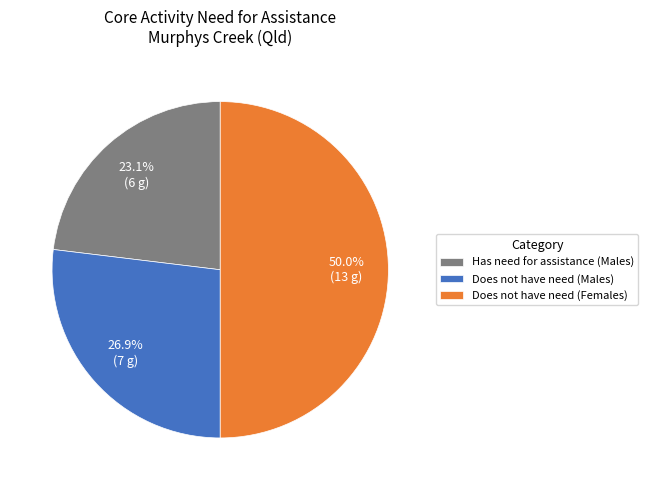

To the nearest percent, what portion does Does not have need (Males) represent?

27%